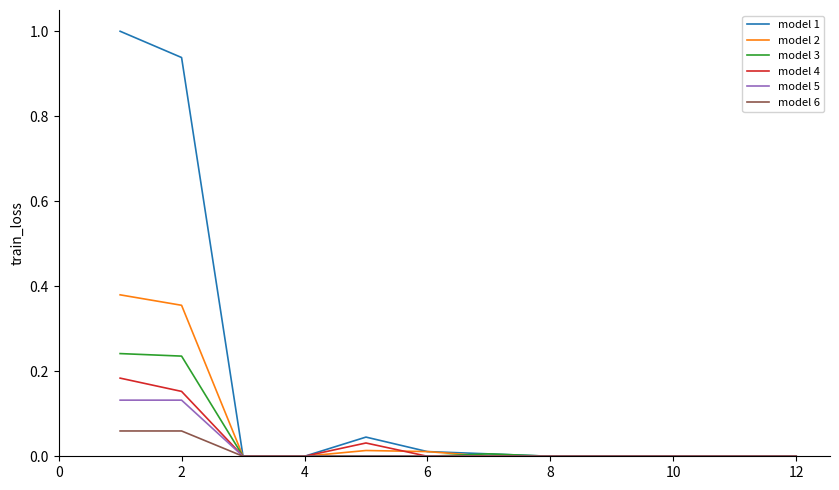

Rank the series by their maximum value, from lowest to highest.

model 6, model 5, model 4, model 3, model 2, model 1